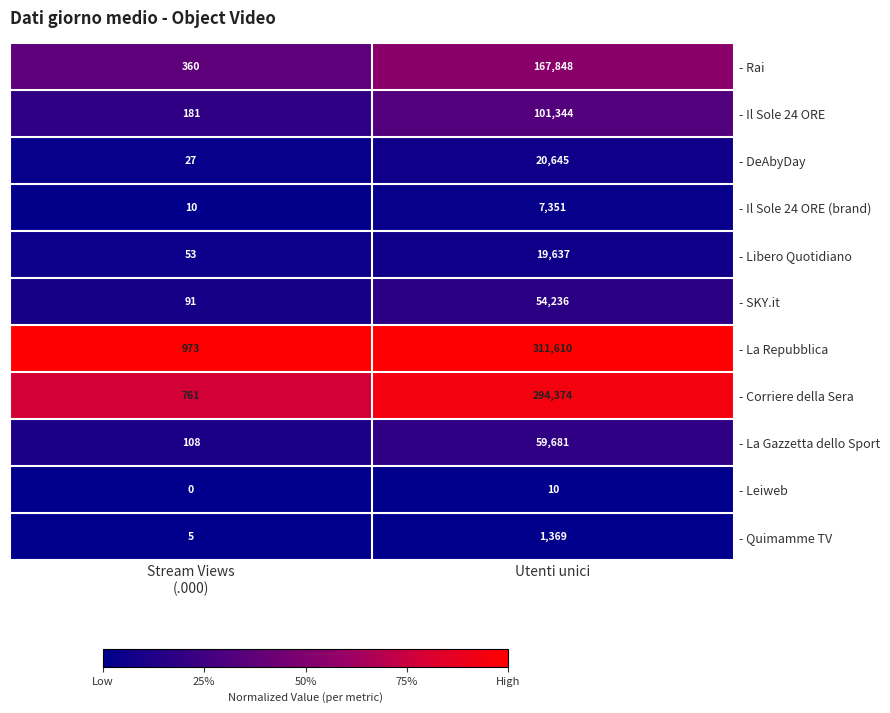

At Stream Views
(.000), list the series in order from largest to smallest.

- La Repubblica, - Corriere della Sera, - Rai, - Il Sole 24 ORE, - La Gazzetta dello Sport, - SKY.it, - Libero Quotidiano, - DeAbyDay, - Il Sole 24 ORE (brand), - Quimamme TV, - Leiweb